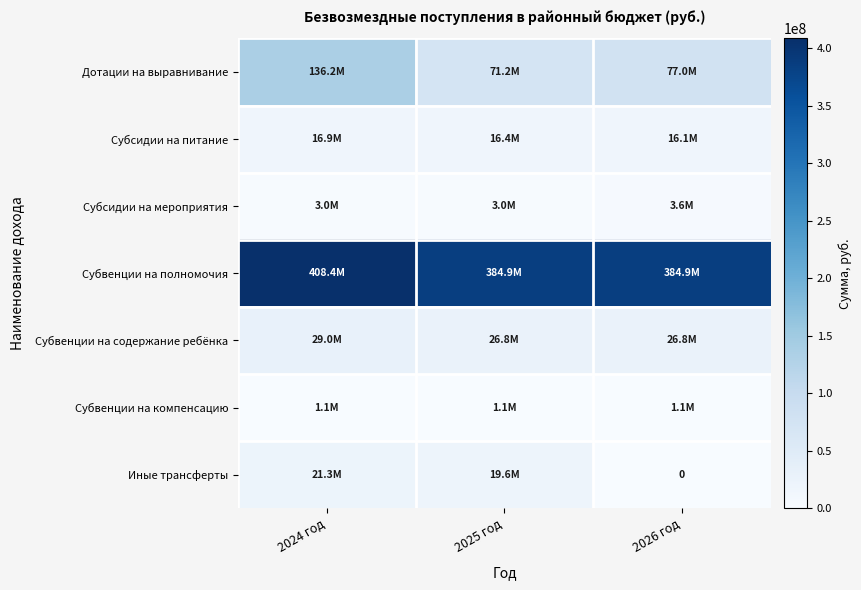

Is it true that Субвенции на содержание ребёнка equals 44537572.4 at 2024 год?

False